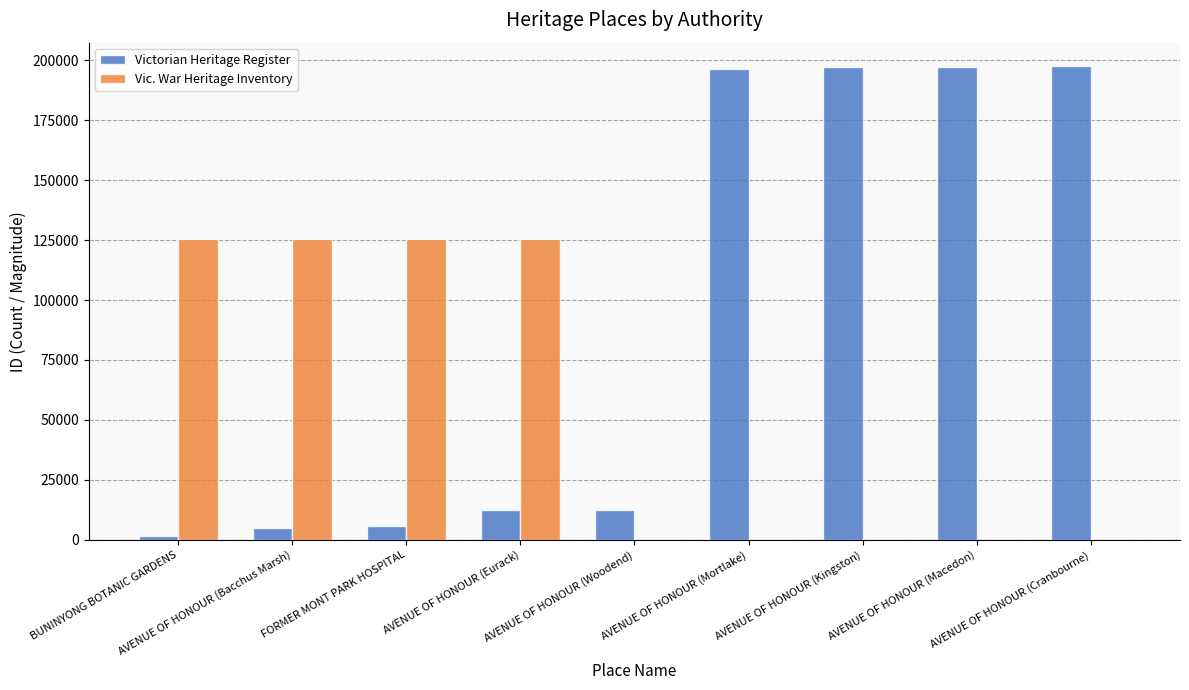

What is the sum of all Victorian Heritage Register values?

825611